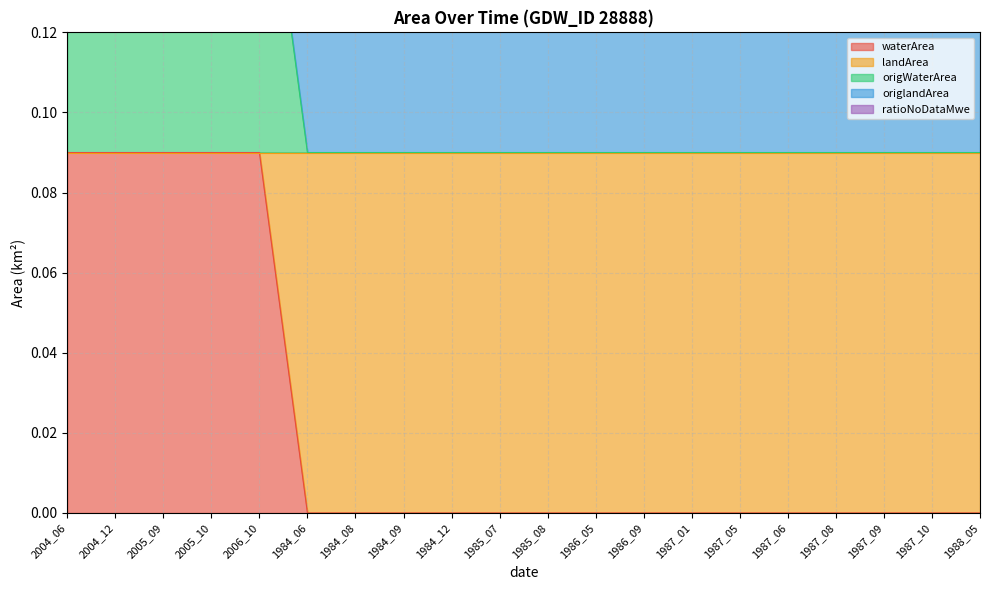

What is the sum of the origWaterArea values at 2005_10 and 2005_09?

0.2